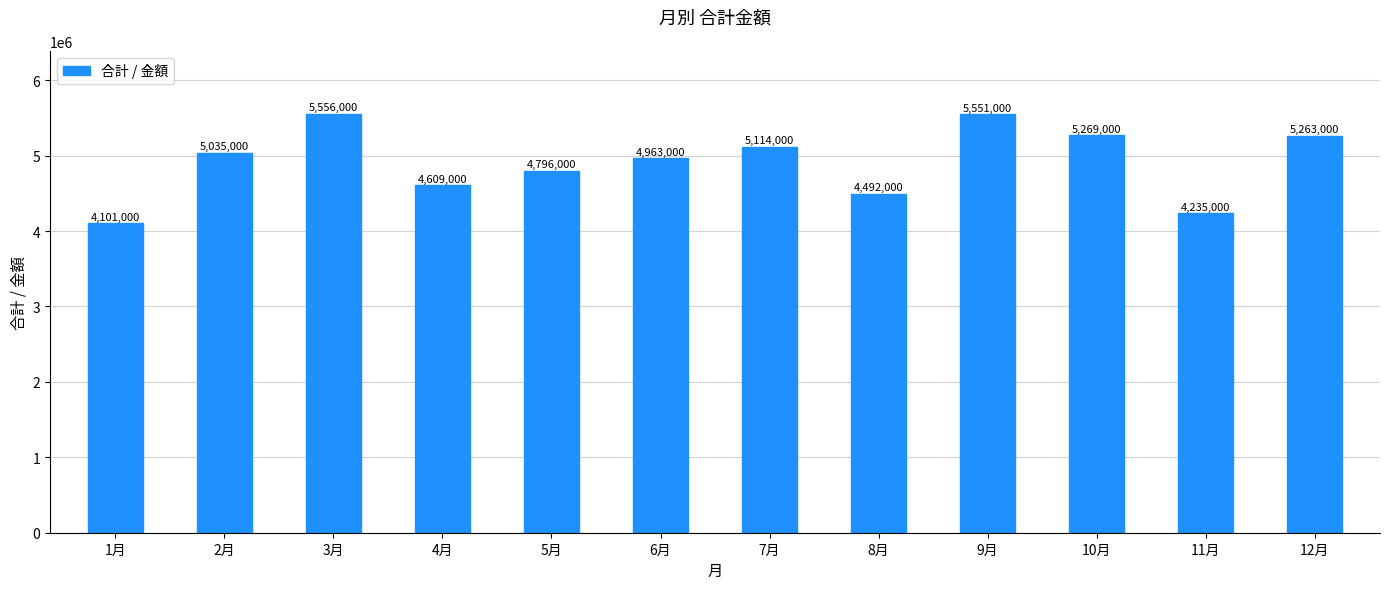

Reading left to right, extract all data points from this chart.

1月=4101000	2月=5035000	3月=5556000	4月=4609000	5月=4796000	6月=4963000	7月=5114000	8月=4492000	9月=5551000	10月=5269000	11月=4235000	12月=5263000